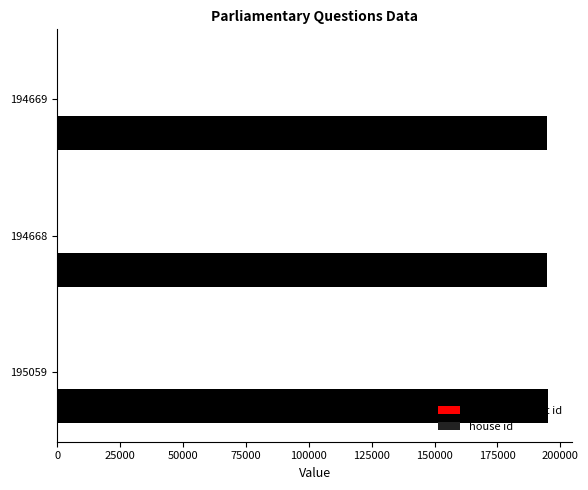

How many distinct data groups are displayed?

3